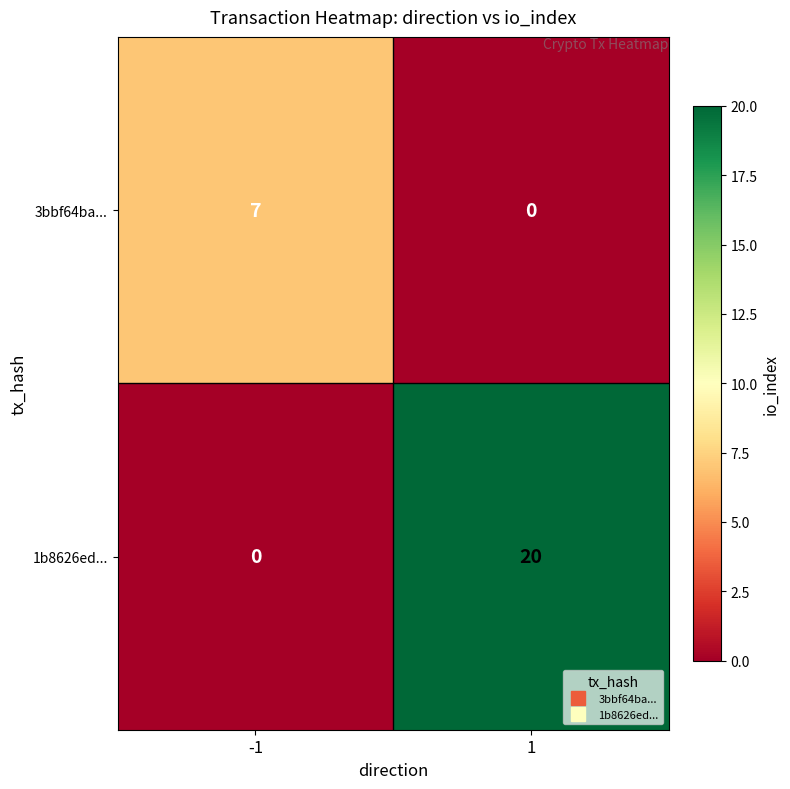

How many series are shown in this chart?

2